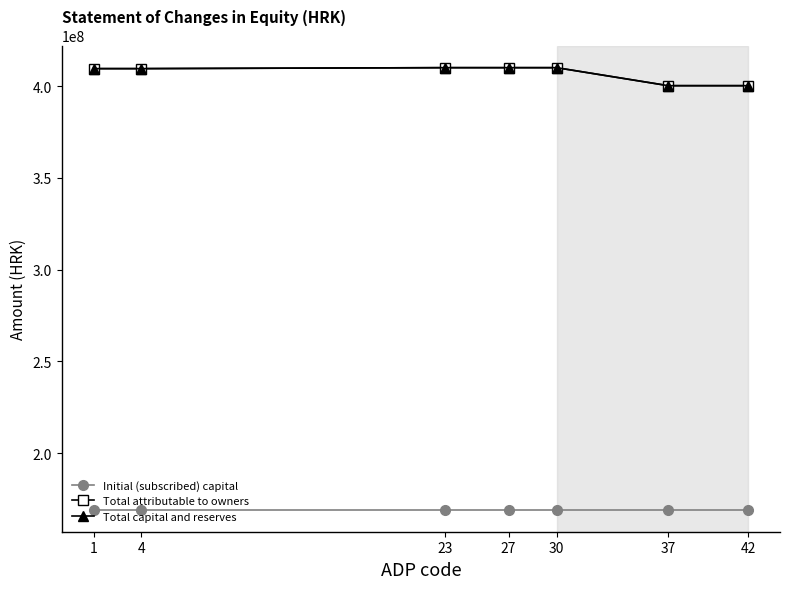

The value of Initial (subscribed) capital at 30 is 169186800. True or false?

True